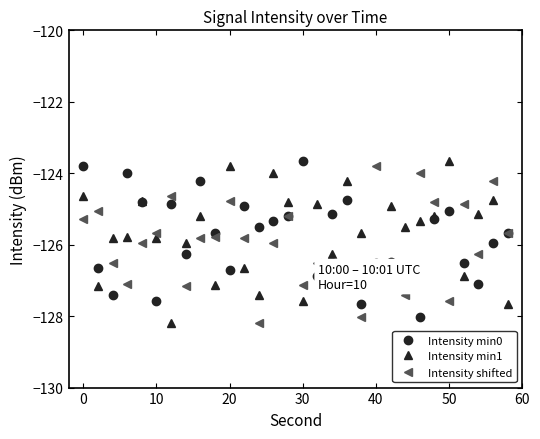

Is this an area chart (filled region under the line)?

No